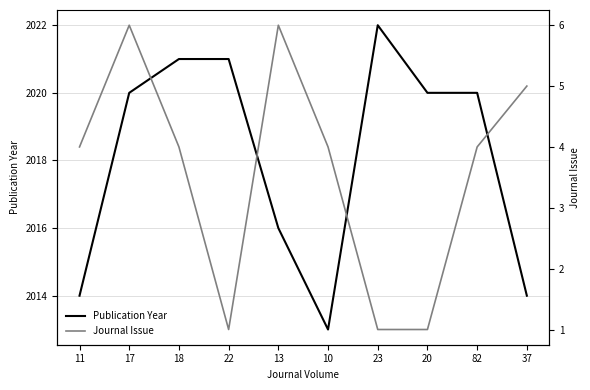

At which category does Publication Year reach its first local valley?

10